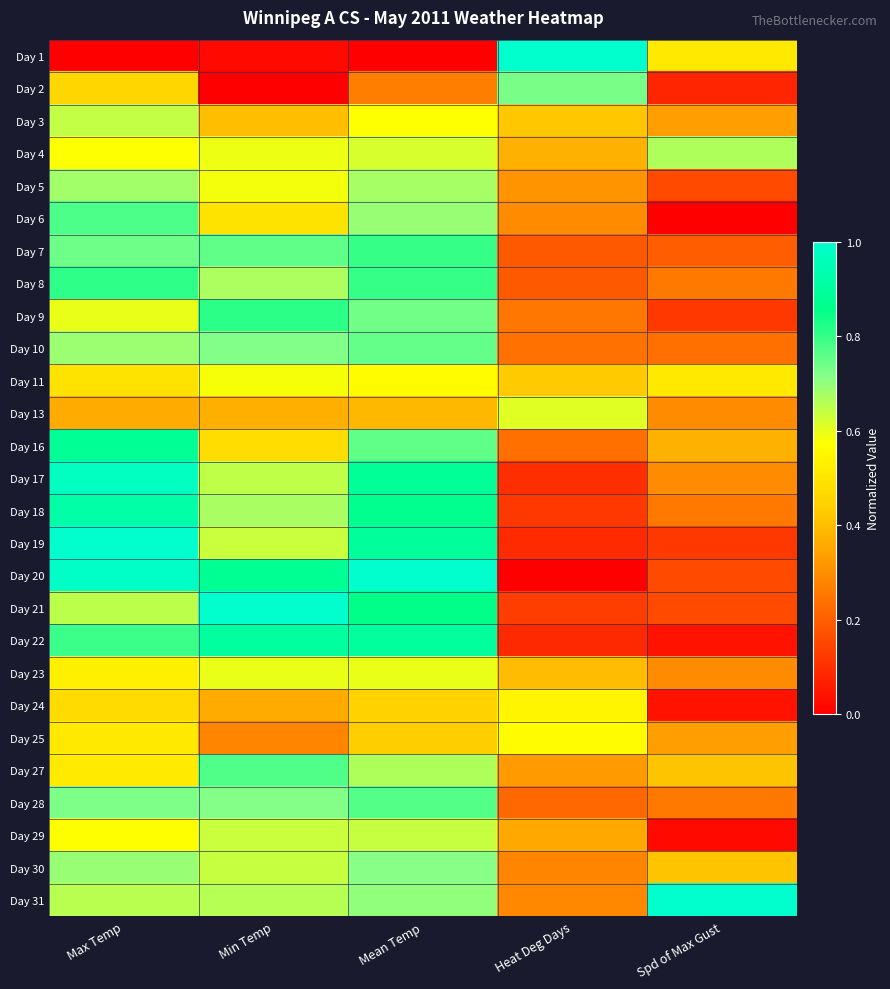

How many categories are shown in the chart?

5